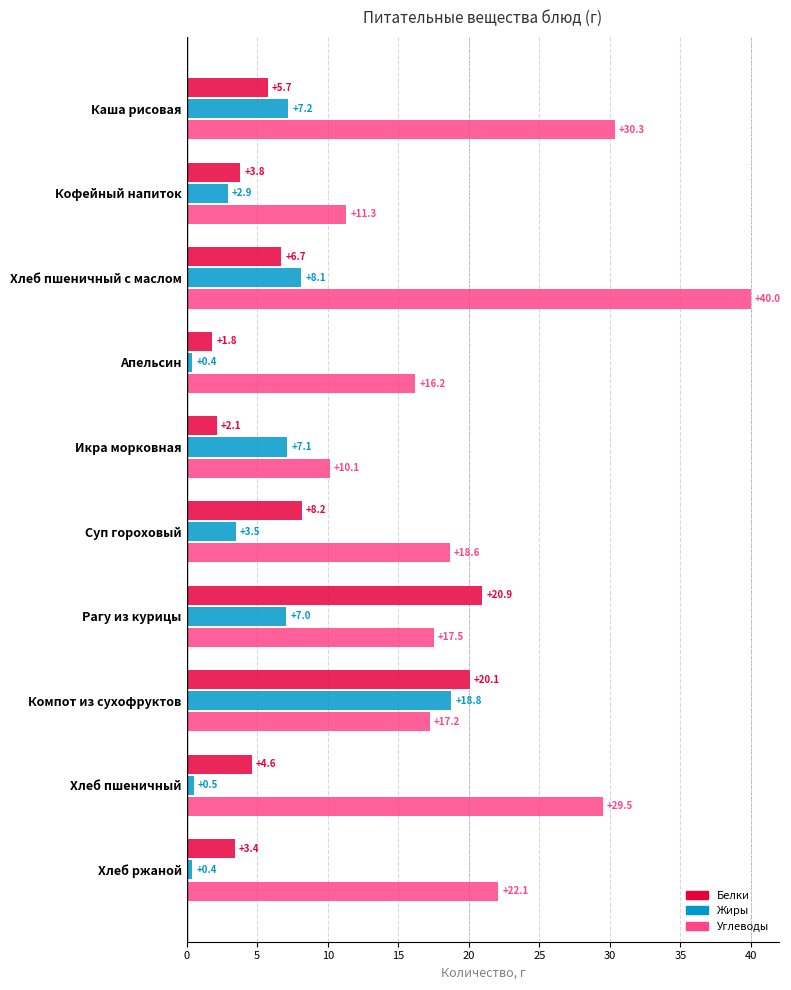

At which label is Углеводы closest to 25?

Хлеб ржаной